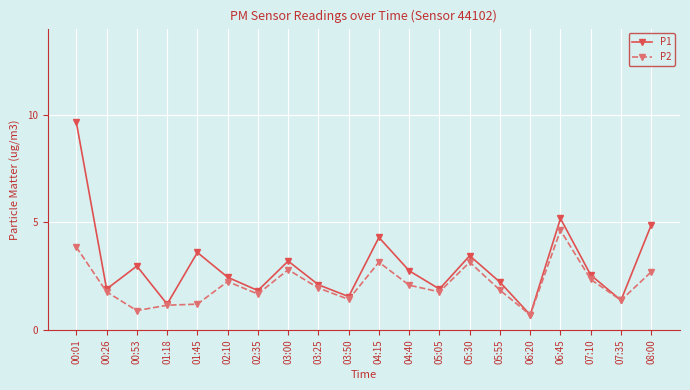

How many lines are shown in the chart?

2